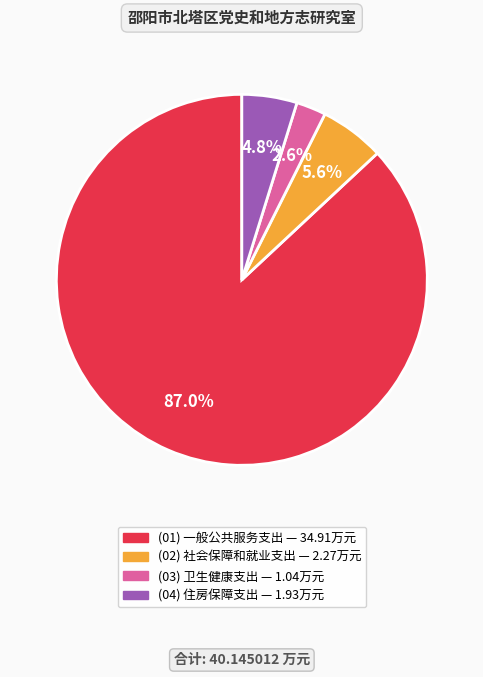

Is there a majority slice in this chart?

Yes